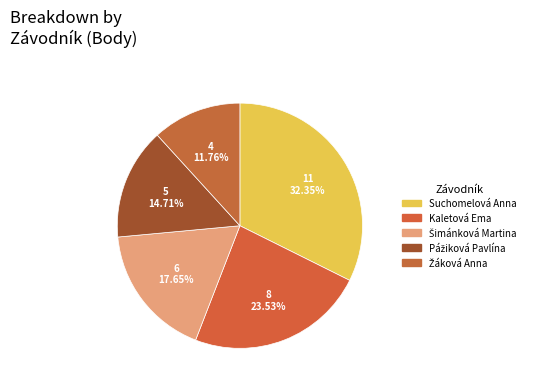

To the nearest percent, what portion does Suchomelová Anna represent?

32%